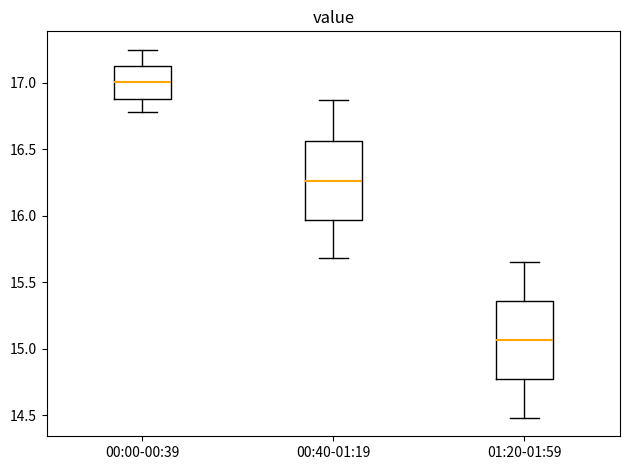

Where is the upper edge of the box for 01:20-01:59 on the y-axis? The values are not printed on the chart, so give them approximately, as read against the axis.

15.35